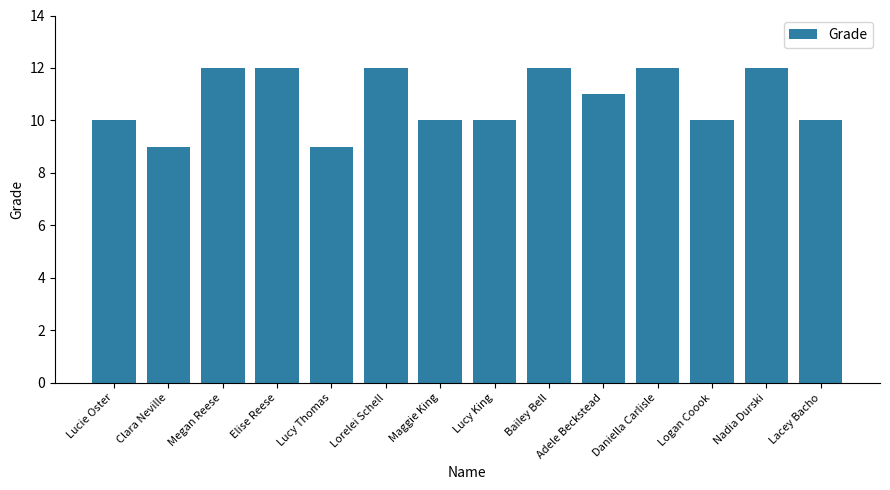

What is the sum of all values?

151